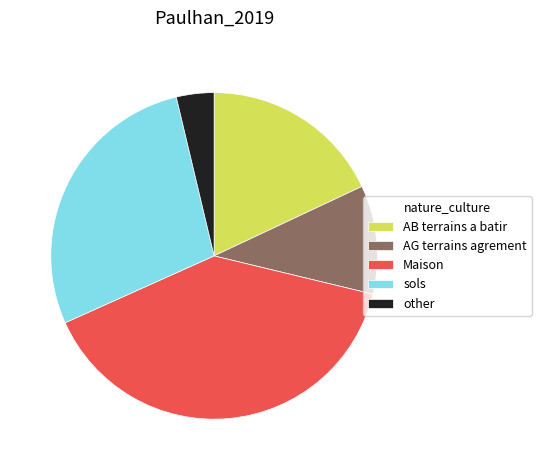

Is other the majority of the pie?

No